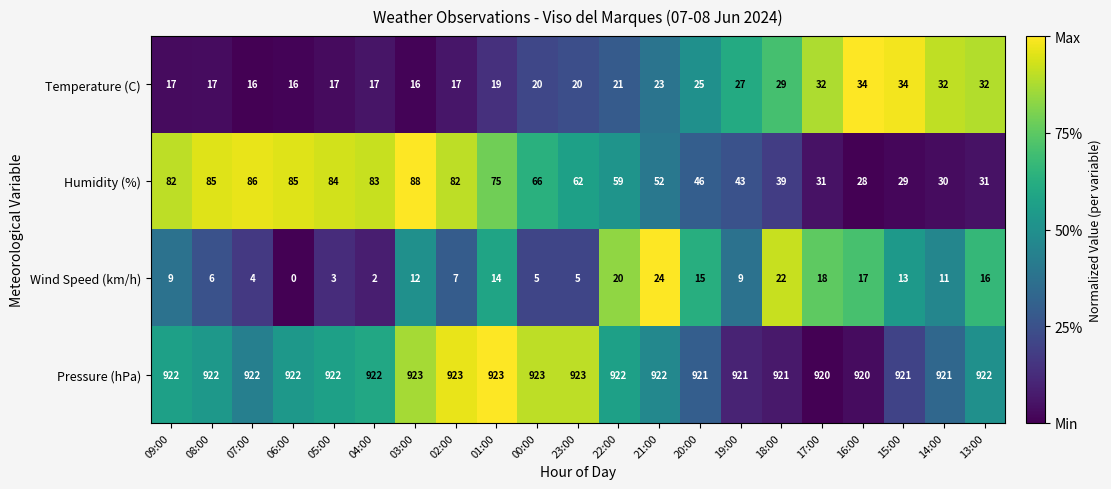

Read the Wind Speed (km/h) value at 17:00.

18